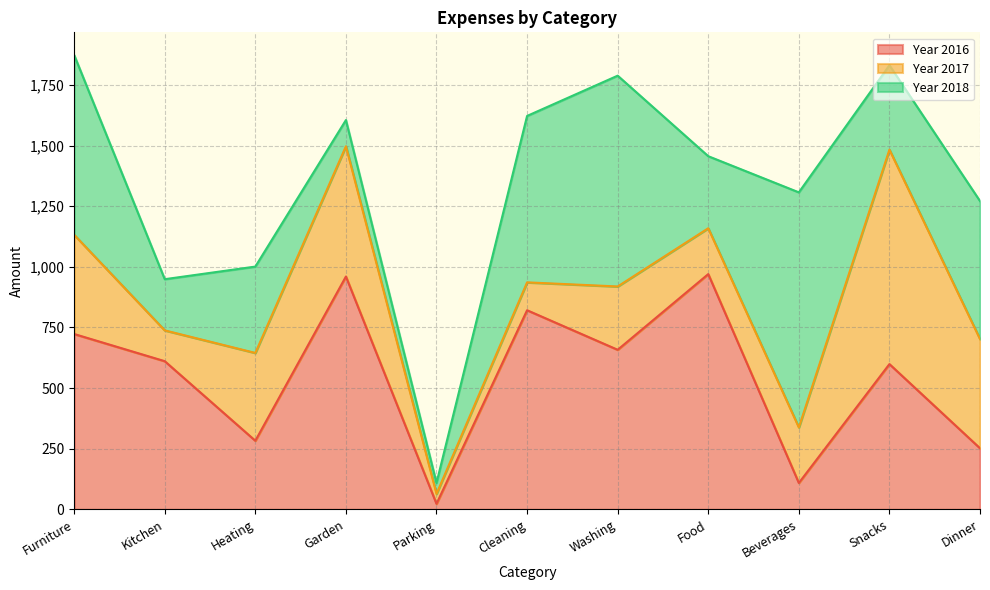

How many intersections are there between Year 2016 and Year 2017?

5